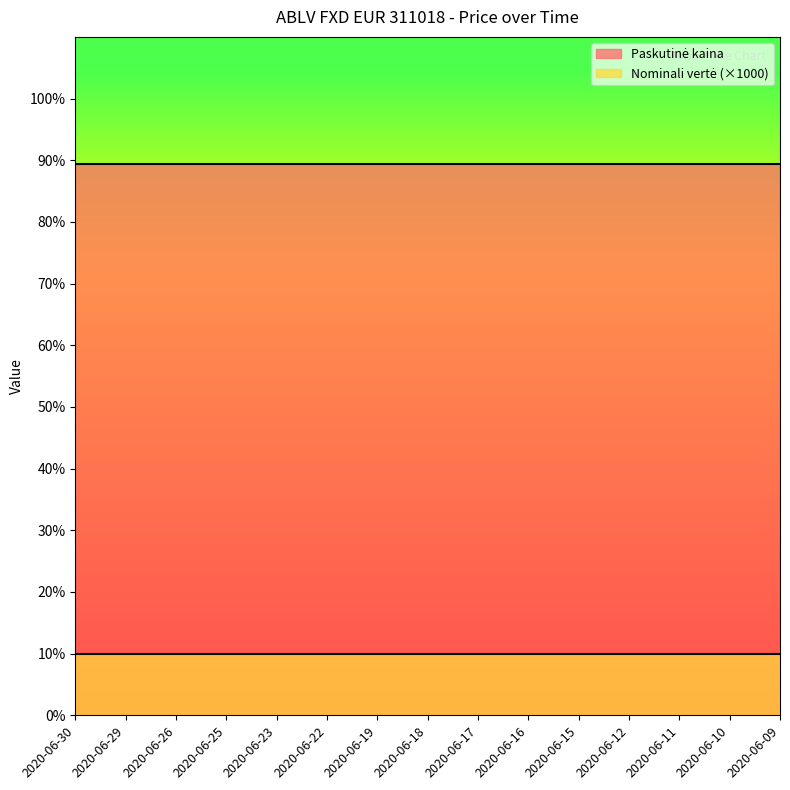

Reading right to left, what are all the values shown in this chart?

Paskutinė kaina: 2020-06-09=89.4	2020-06-10=89.4	2020-06-11=89.4	2020-06-12=89.4	2020-06-15=89.4	2020-06-16=89.4	2020-06-17=89.4	2020-06-18=89.4	2020-06-19=89.4	2020-06-22=89.4	2020-06-23=89.4	2020-06-25=89.4	2020-06-26=89.4	2020-06-29=89.4	2020-06-30=89.4
Nominali vertė: 2020-06-09=0.0	2020-06-10=0.0	2020-06-11=0.0	2020-06-12=0.0	2020-06-15=0.0	2020-06-16=0.0	2020-06-17=0.0	2020-06-18=0.0	2020-06-19=0.0	2020-06-22=0.0	2020-06-23=0.0	2020-06-25=0.0	2020-06-26=0.0	2020-06-29=0.0	2020-06-30=0.0